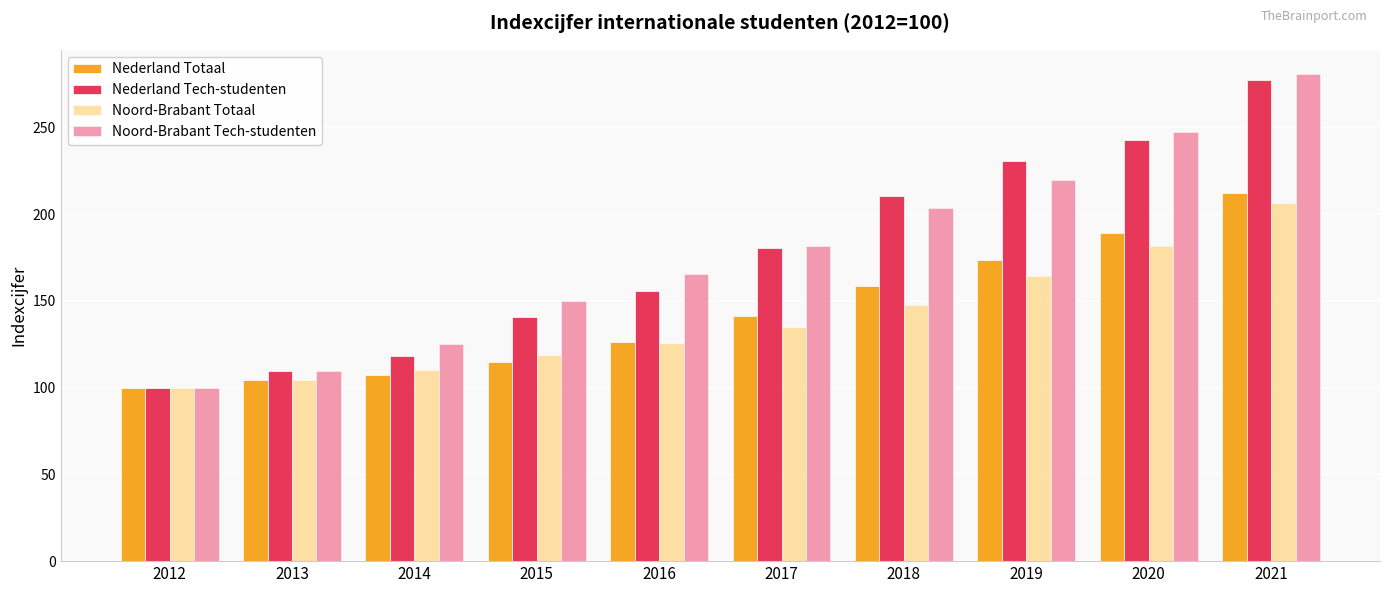

What is the value of the Noord-Brabant Totaal bar at the 8th from the left?

164.5